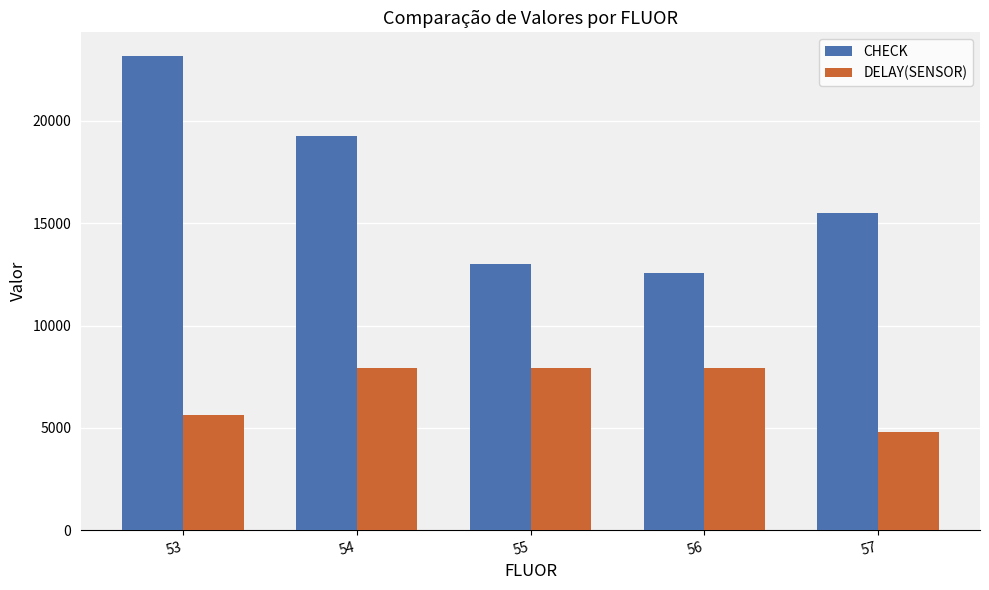

The value of DELAY(SENSOR) at 53 is 7554. True or false?

False